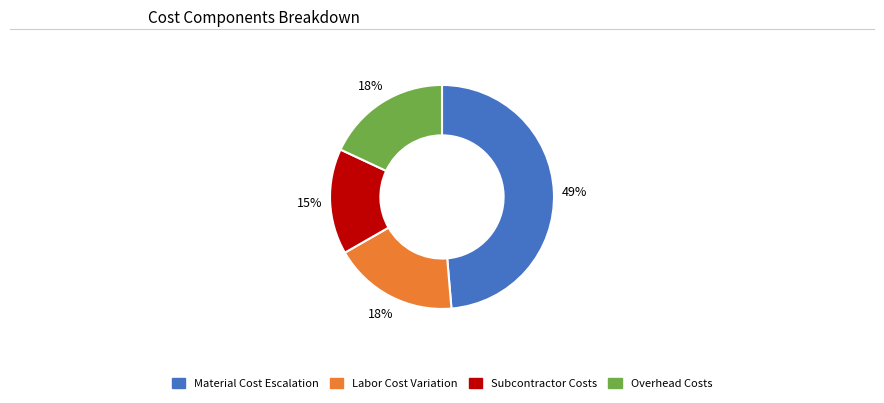

To the nearest percent, what is the average slice percentage?

25%